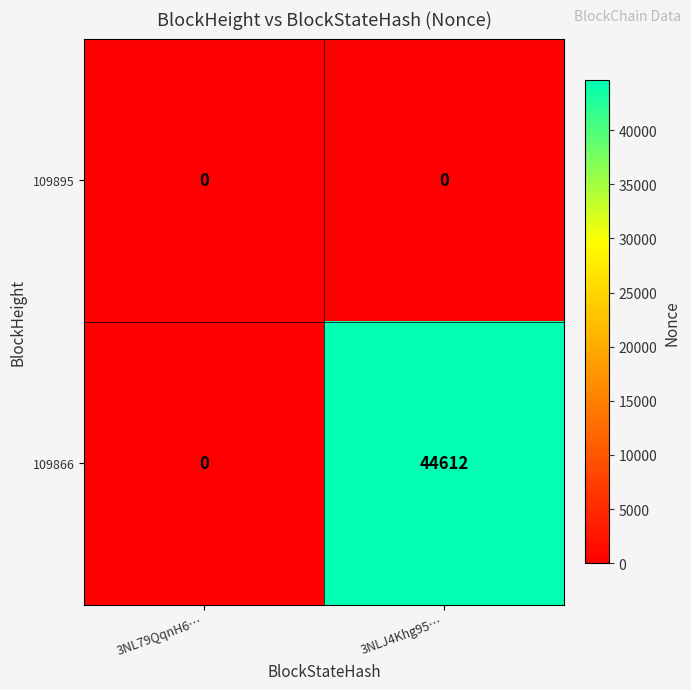

List the series in order of their overall mean, lowest first.

109895, 109866